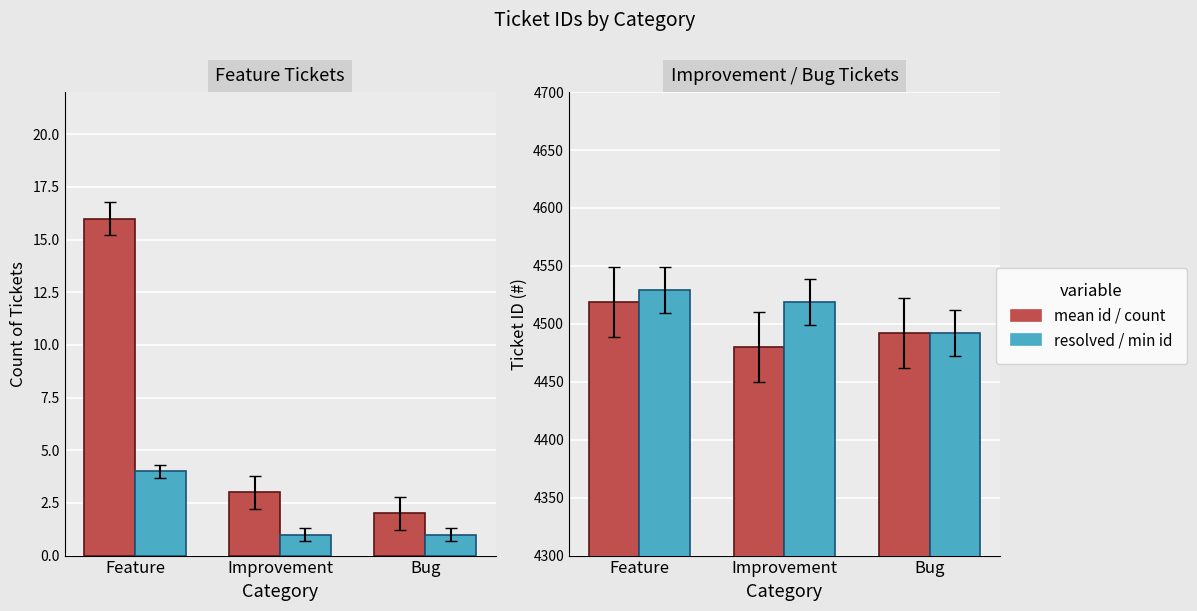

The min_id series shows 7077 at Feature. True or false?

False